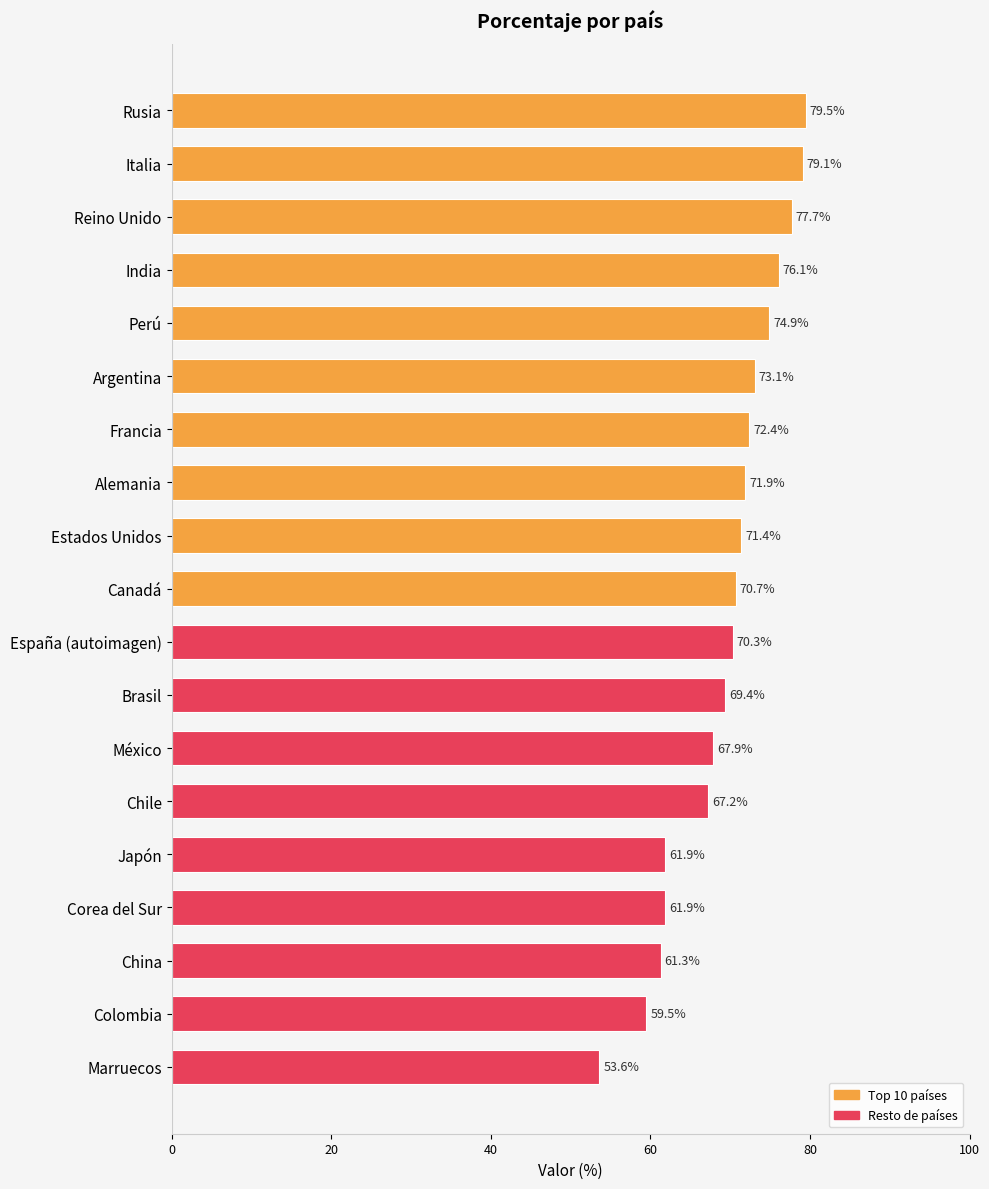

Which category has the lowest value across all series?

Marruecos